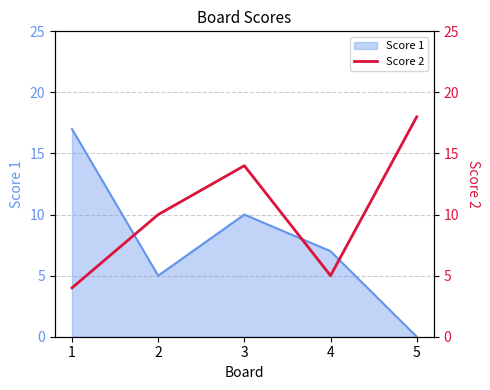

Reading right to left, extract all data points from this chart.

18	5	14	10	4